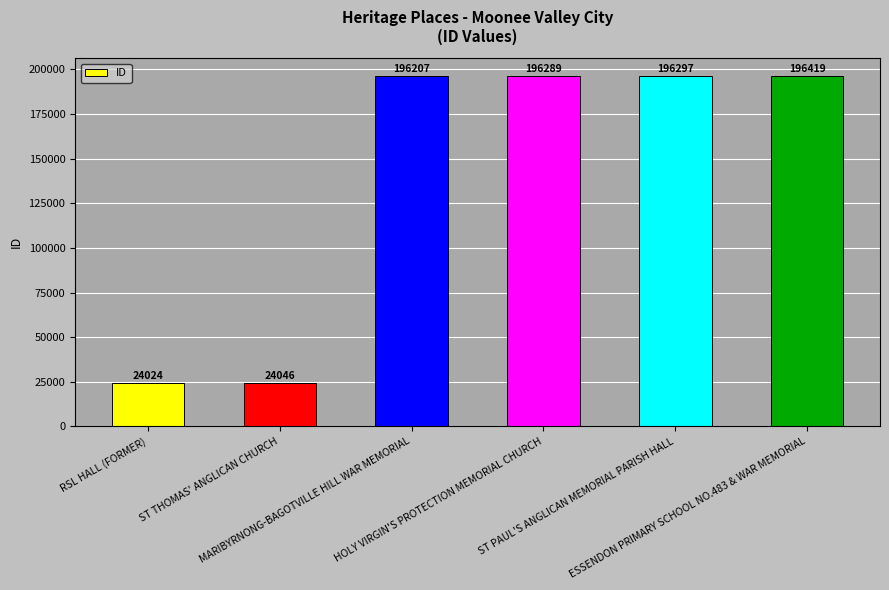

True or false: the data shows 307500 at MARIBYRNONG-BAGOTVILLE HILL WAR MEMORIAL.

False